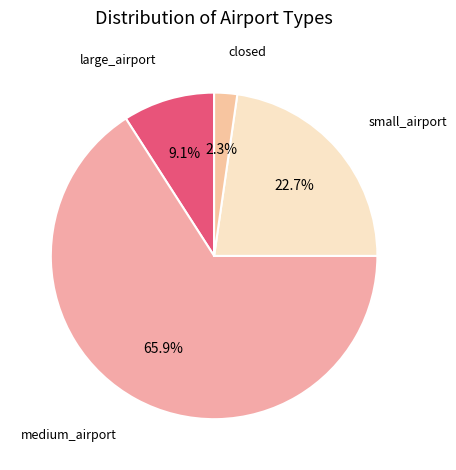

Between medium_airport and closed, which is larger?

medium_airport